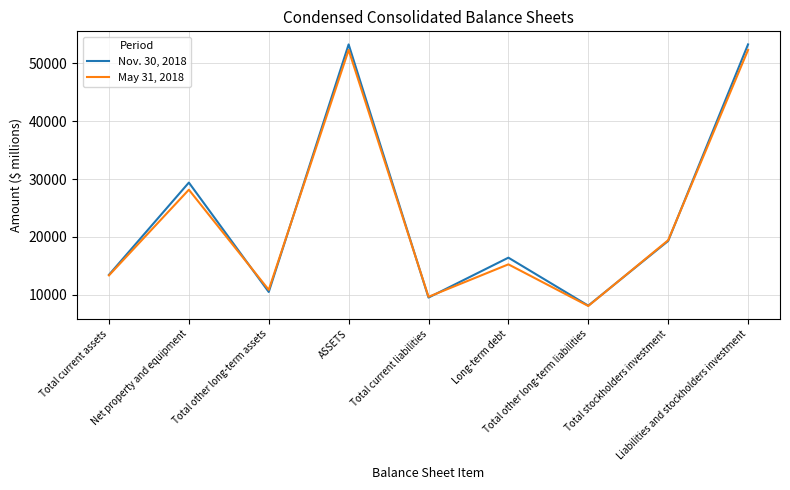

What is the lowest value of the May 31, 2018 series?

8044